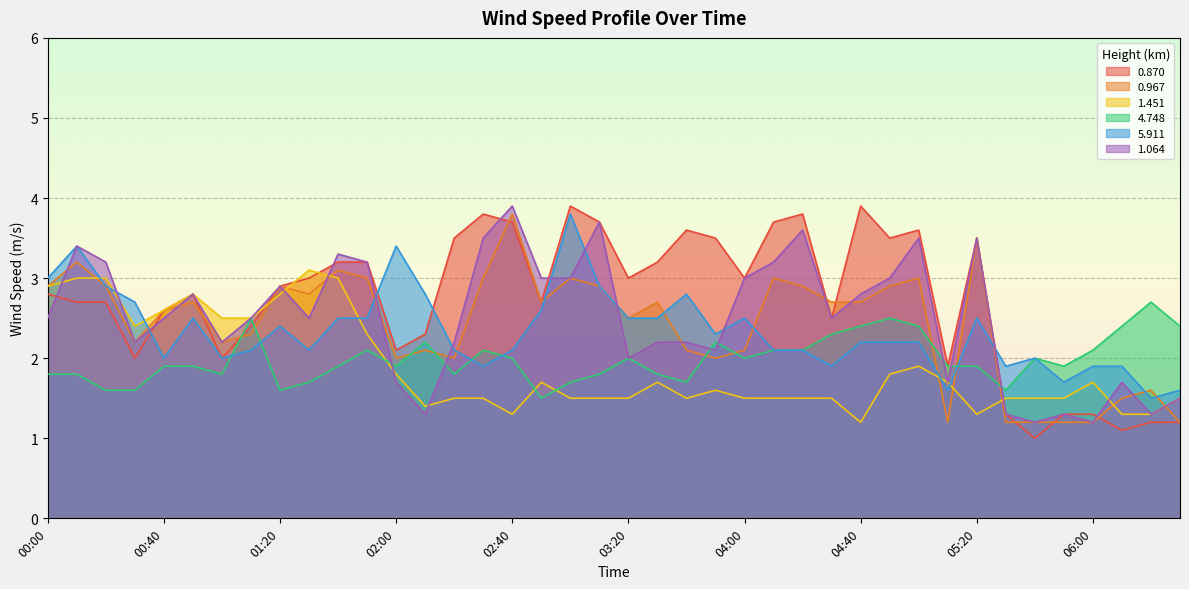

What is the label of the 19th point from the left?

03:00